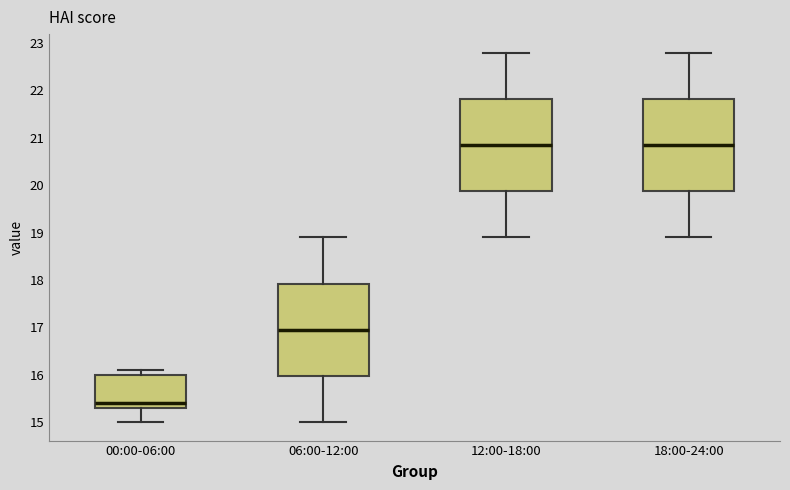

Where does the upper whisker of the box for 12:00-18:00 end on the y-axis? The values are not printed on the chart, so give them approximately, as read against the axis.

22.8